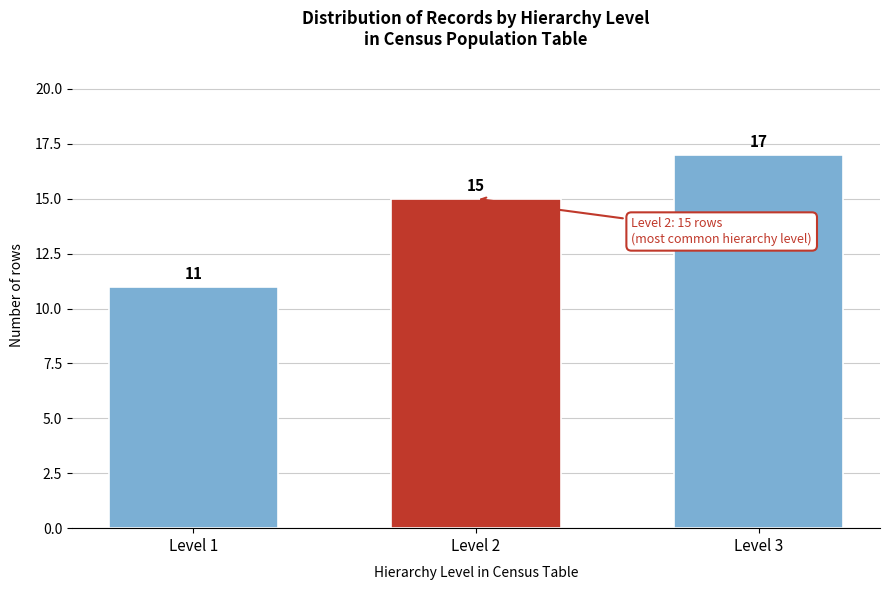

Reading right to left, list all the values displayed in this chart.

17	15	11